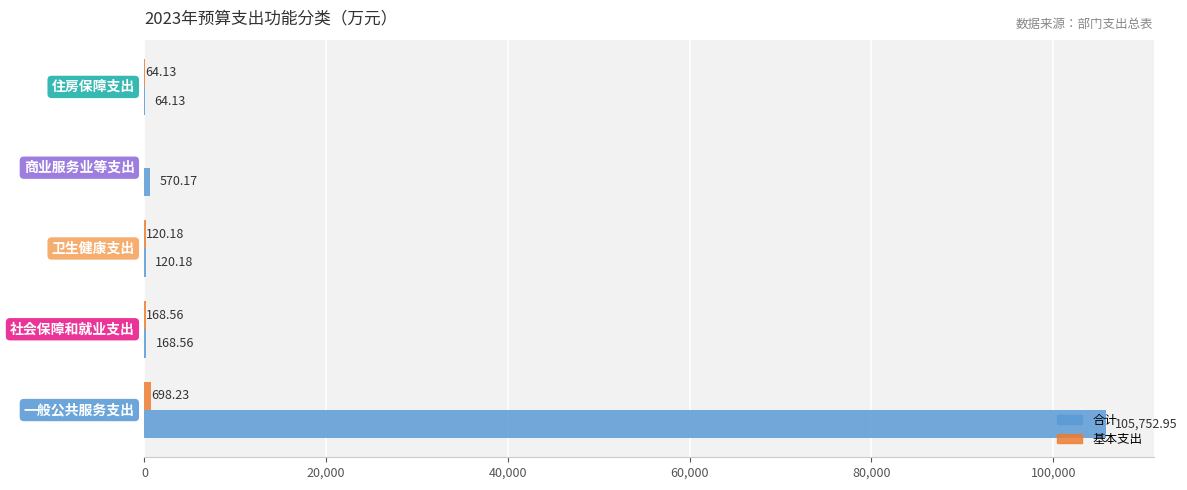

Which series has the largest total across all categories?

合计